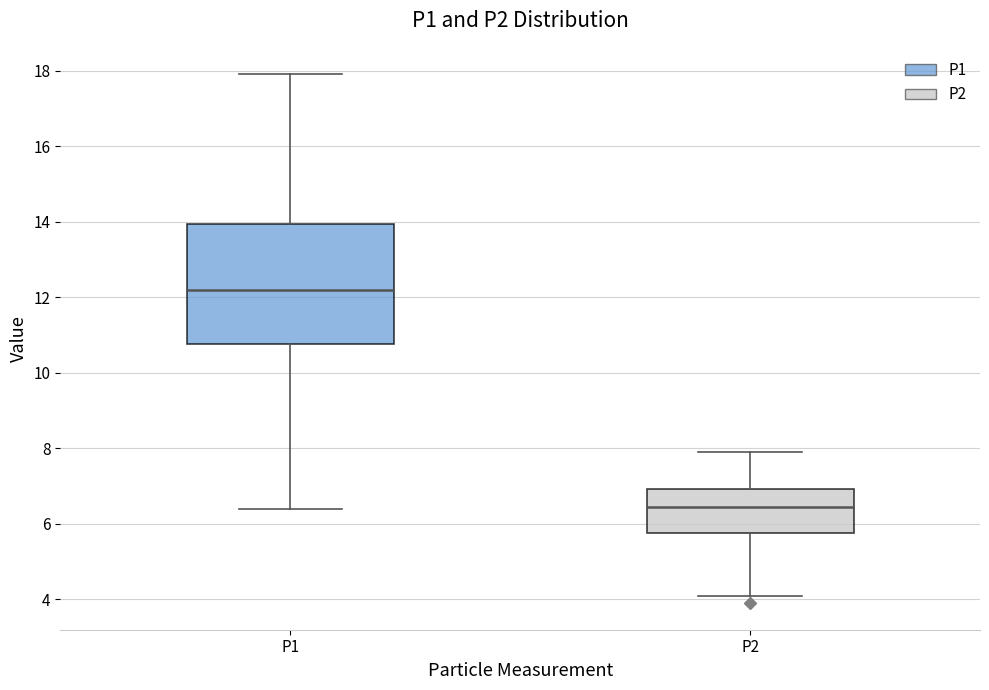

Where is the upper edge of the box for P1 on the y-axis? The values are not printed on the chart, so give them approximately, as read against the axis.

14.0